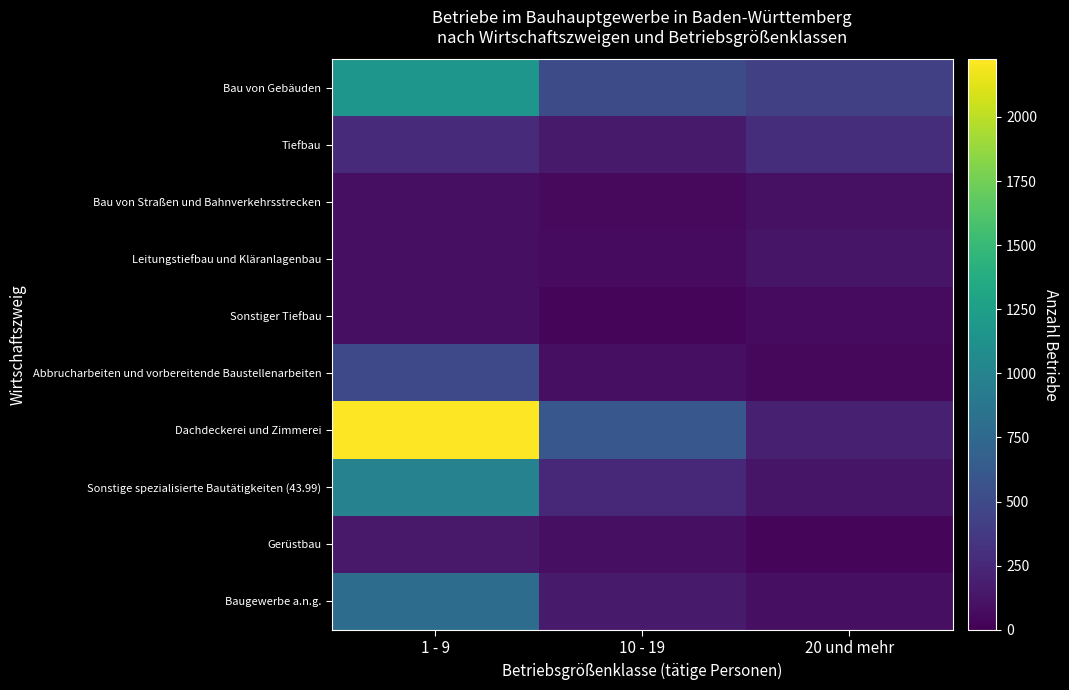

Reading left to right, transcribe all the data shown in this chart.

Bau von Gebäuden: 1 - 9=1170	10 - 19=515	20 und mehr=421
Tiefbau: 1 - 9=277	10 - 19=157	20 und mehr=289
Bau von Straßen und Bahnverkehrsstrecken: 1 - 9=89	10 - 19=56	20 und mehr=103
Leitungstiefbau und Kläranlagenbau: 1 - 9=94	10 - 19=65	20 und mehr=122
Sonstiger Tiefbau: 1 - 9=94	10 - 19=36	20 und mehr=64
Abbrucharbeiten und vorbereitende Baustellenarbeiten: 1 - 9=491	10 - 19=94	20 und mehr=50
Dachdeckerei und Zimmerei: 1 - 9=2225	10 - 19=608	20 und mehr=197
Sonstige spezialisierte Bautätigkeiten (43.99): 1 - 9=984	10 - 19=252	20 und mehr=125
Gerüstbau: 1 - 9=151	10 - 19=87	20 und mehr=34
Baugewerbe a.n.g.: 1 - 9=790	10 - 19=159	20 und mehr=88